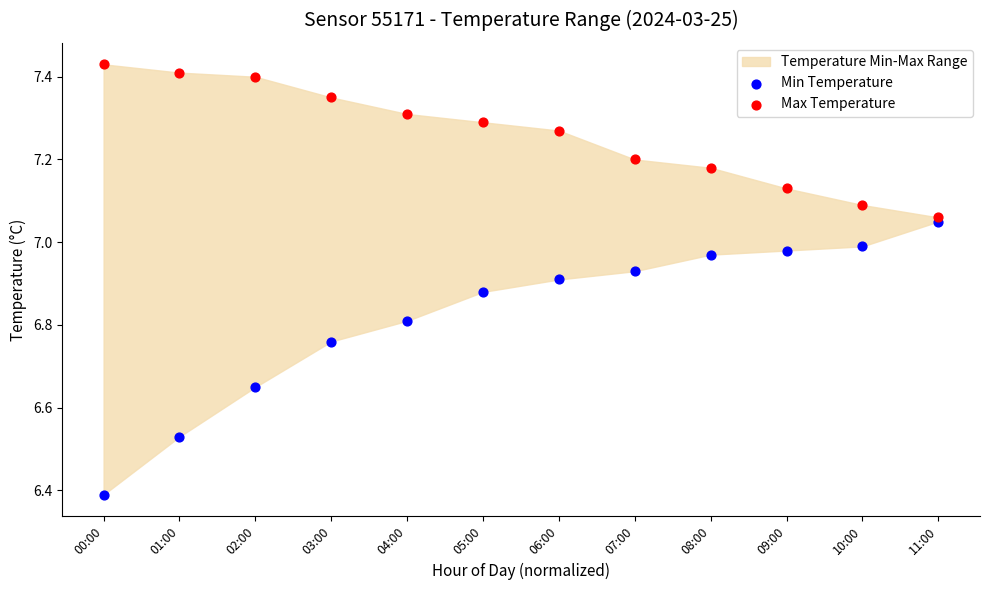

Which series has the largest Y range (max minus min)?

Min Temperature